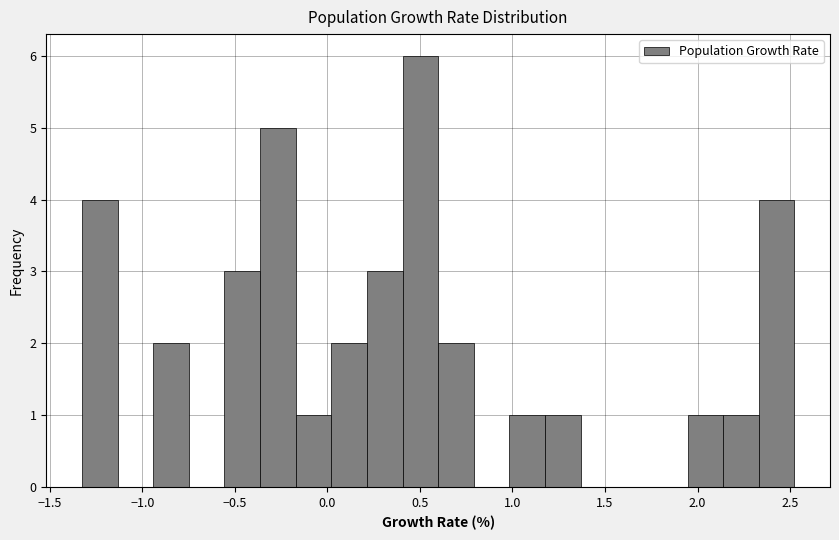

Read against the x-axis, roughly where is the centre of the tallest bar?

0.50